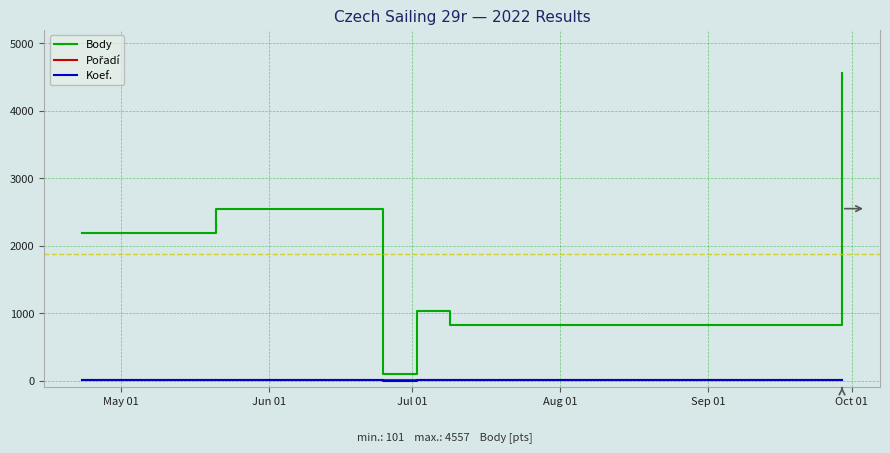

Which series has the largest range (max minus min)?

Body